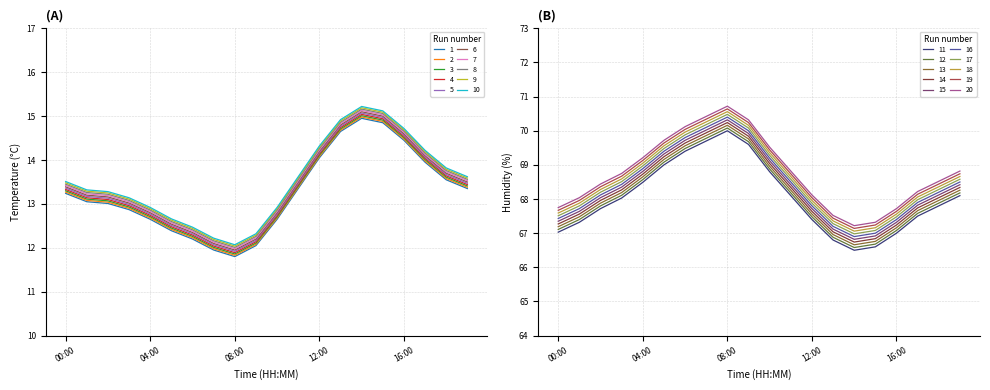

What position from the left is 04:00?

5